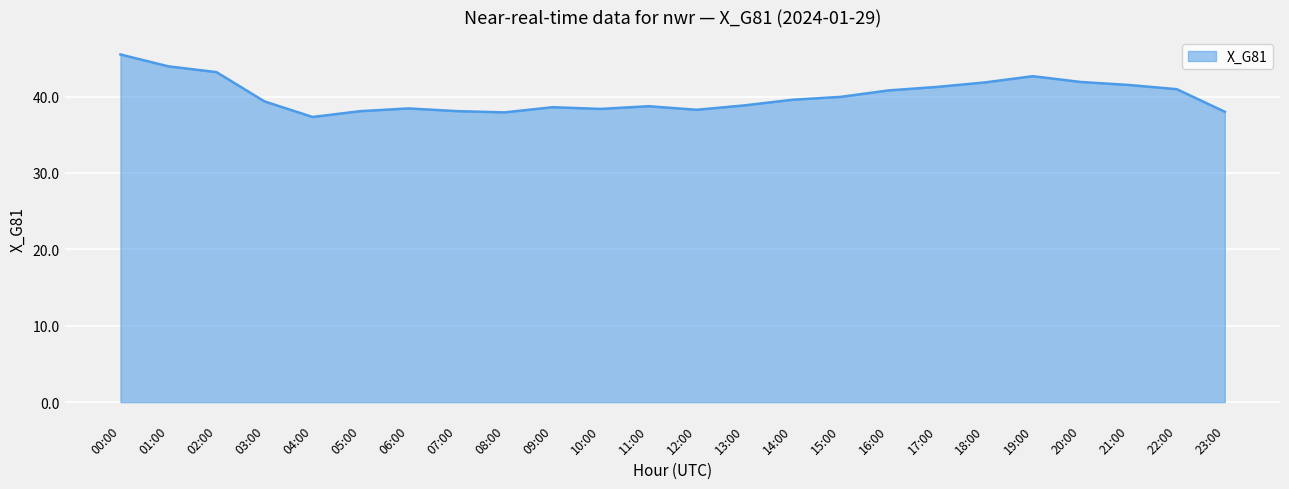

What is the change in value from 00:00 to 12:00?

-7.2